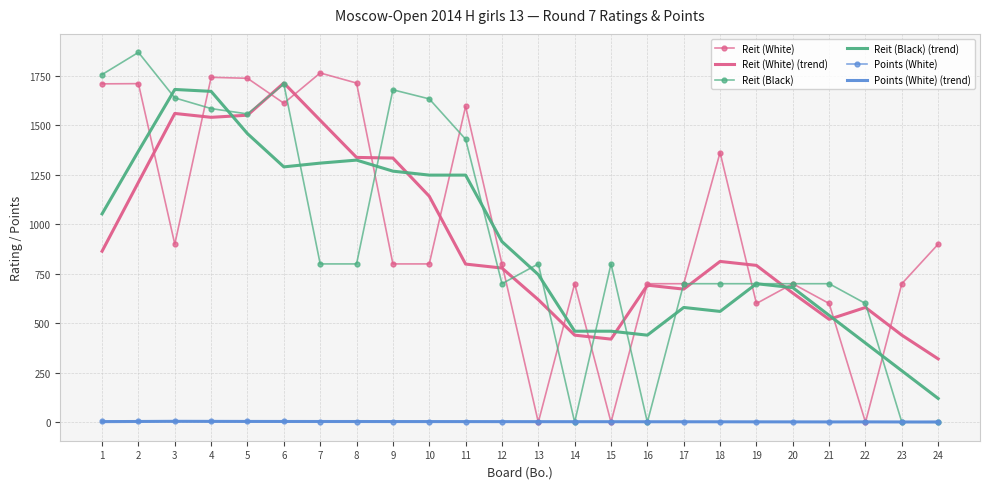

True or false: Reit (White) (trend) and Points (White) (trend) intersect in this chart.

False